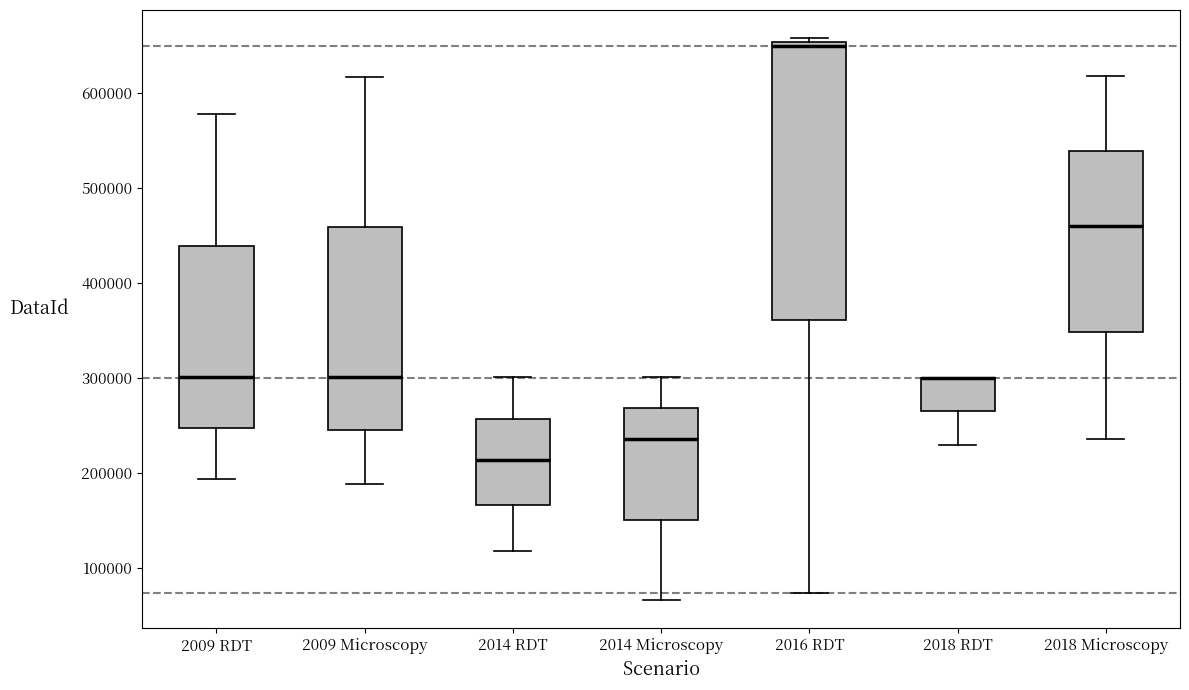

Where does the median line of the box for 2009 Microscopy sit on the y-axis? The values are not printed on the chart, so give them approximately, as read against the axis.

300000